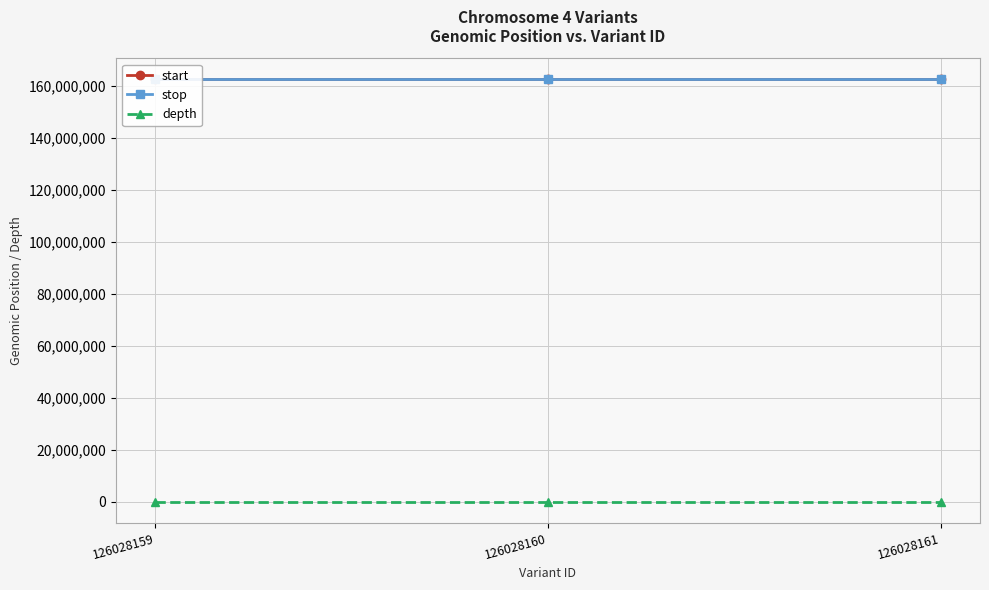

What is the value of the start point at the 3rd from the left?

162540559